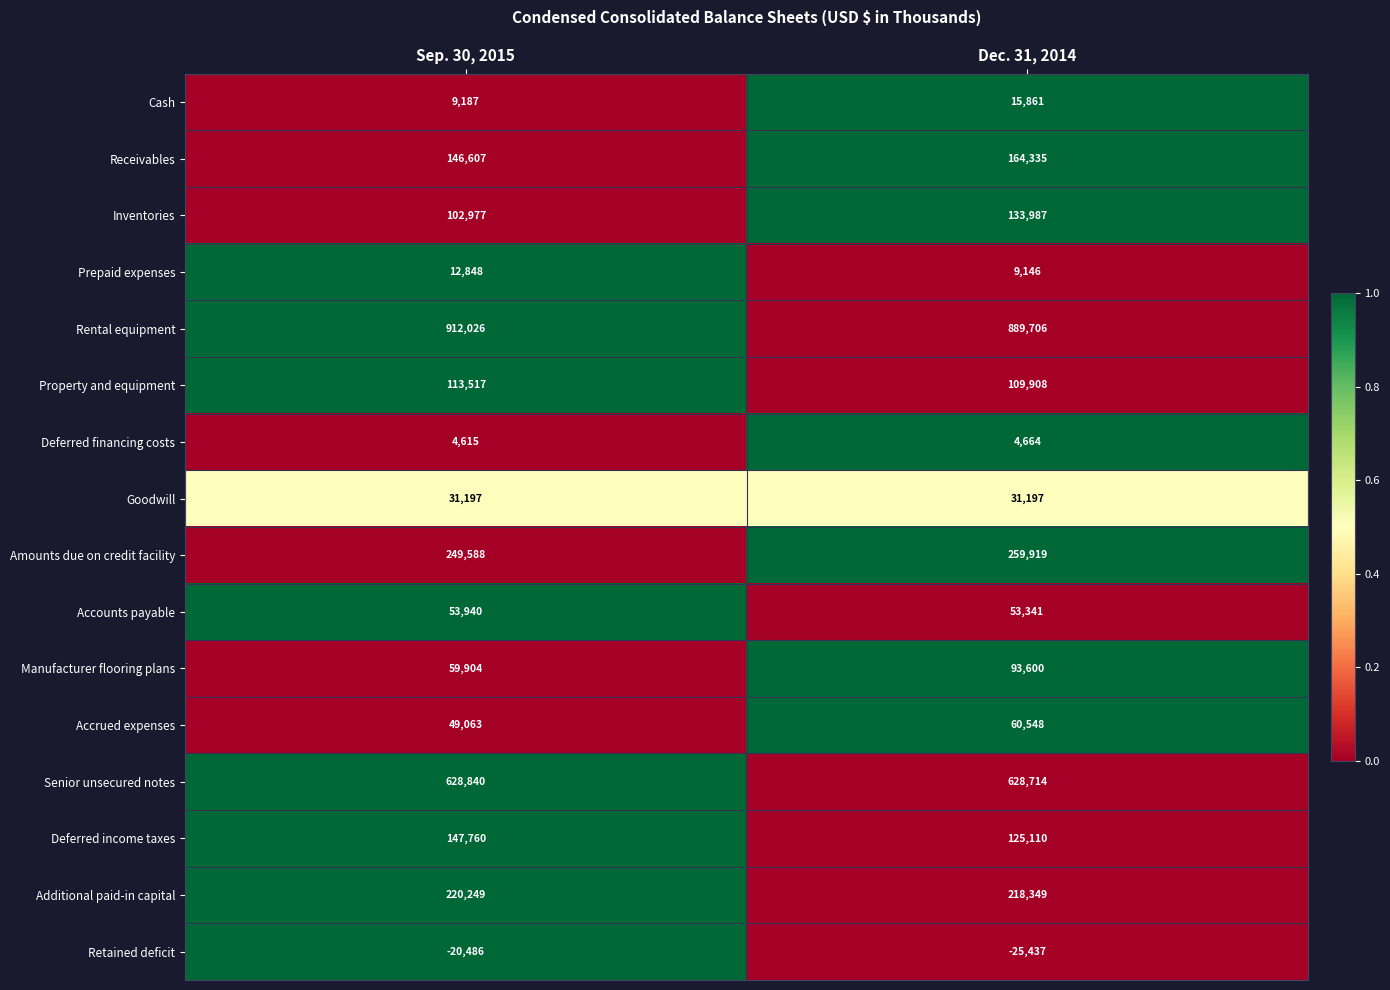

How many distinct data groups are displayed?

16